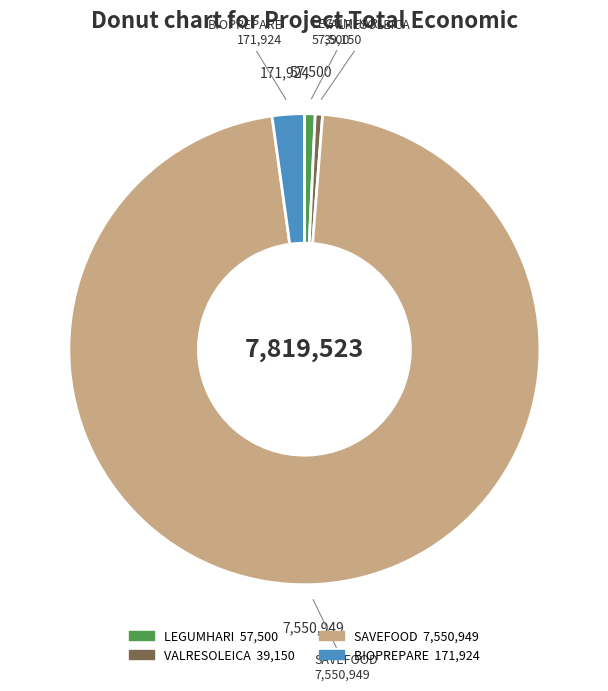

Which category has the biggest portion of the pie?

SAVEFOOD